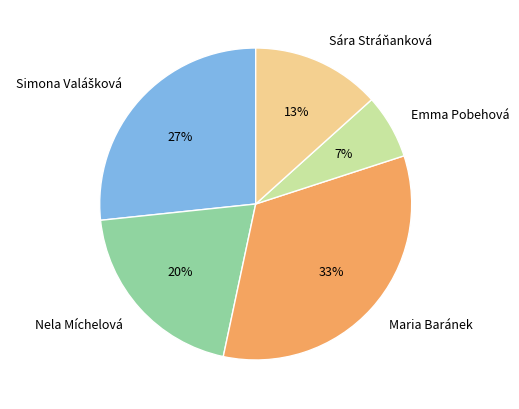

Which category has the smallest portion of the pie?

Emma Pobehová